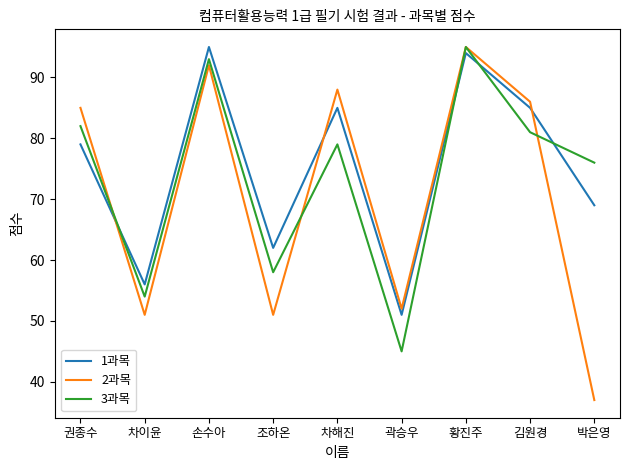

What position from the right is 김원경?

2